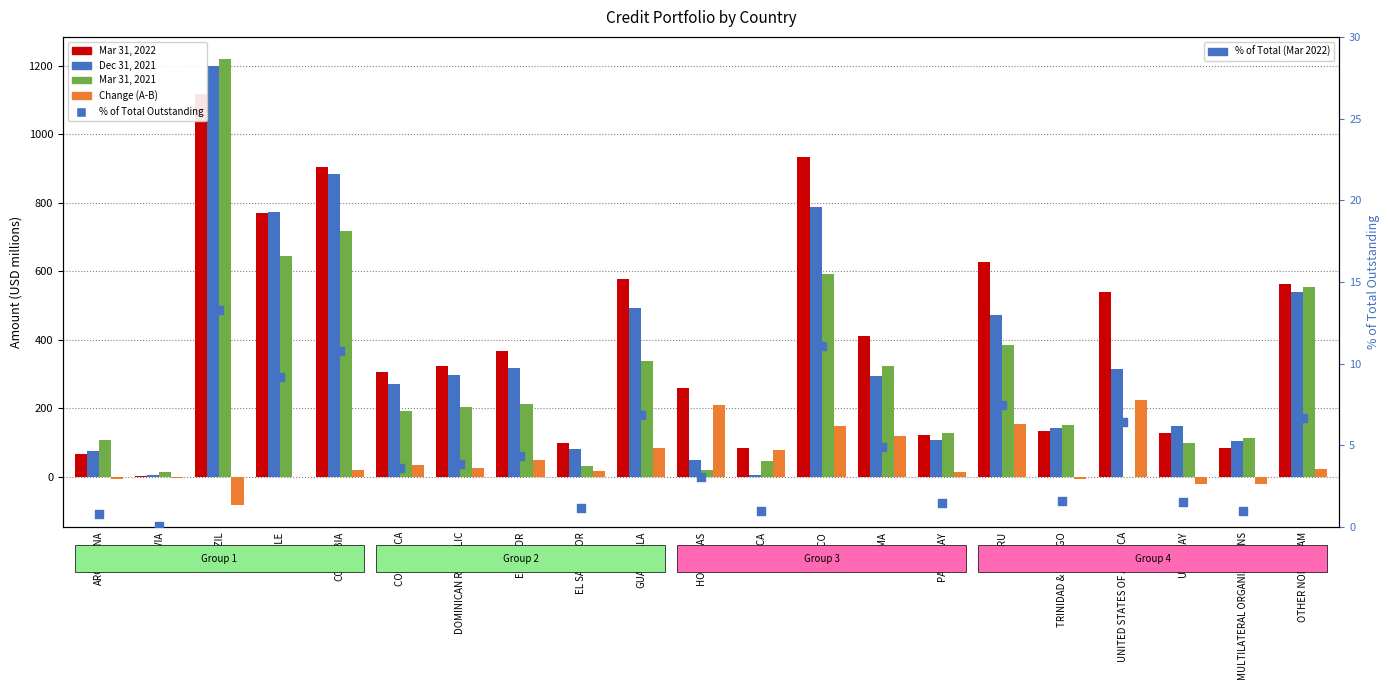

Which series contains the lowest Y value?

Change (A-B)